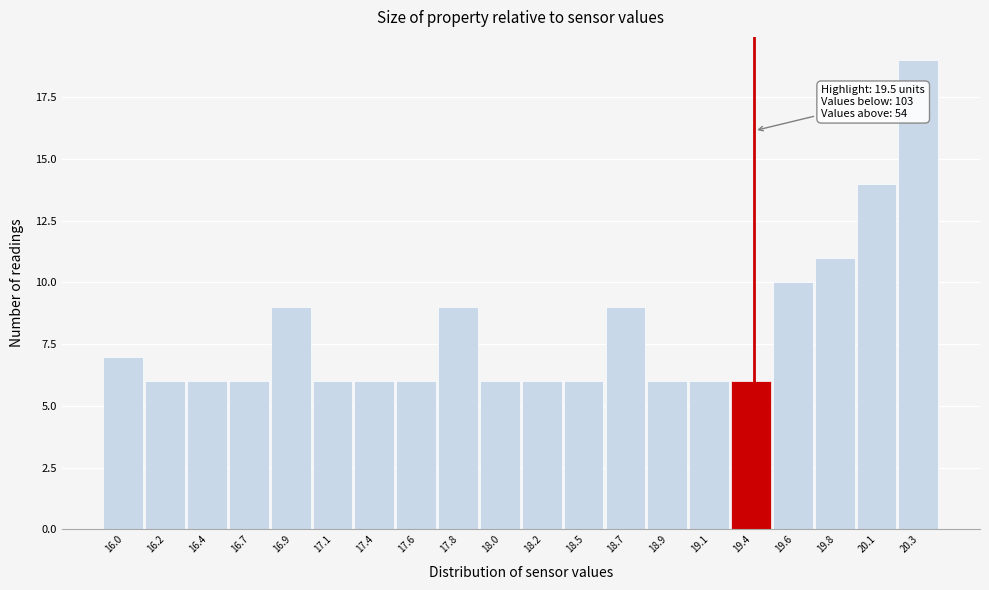

Reading left to right, transcribe all the data shown in this chart.

7	6	6	6	9	6	6	6	9	6	6	6	9	6	6	6	10	11	14	19